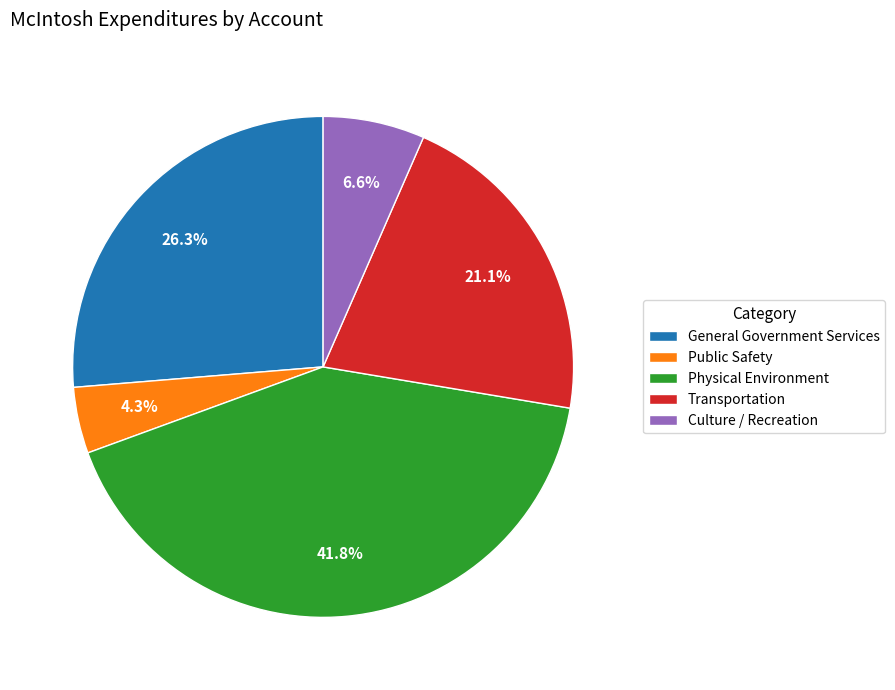

How many slices are in this pie chart?

5